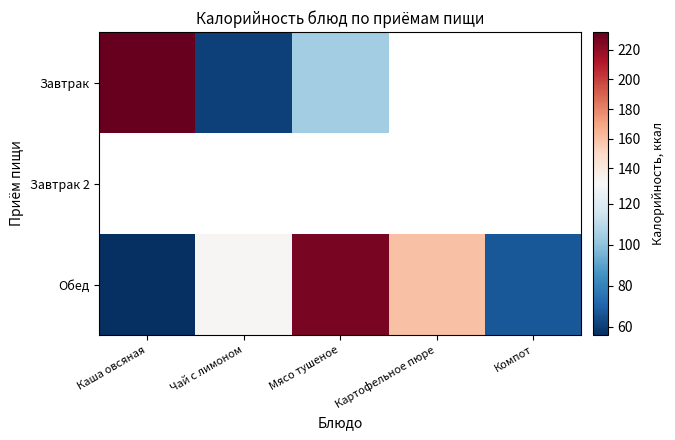

What is the maximum value shown in the chart?

232.0